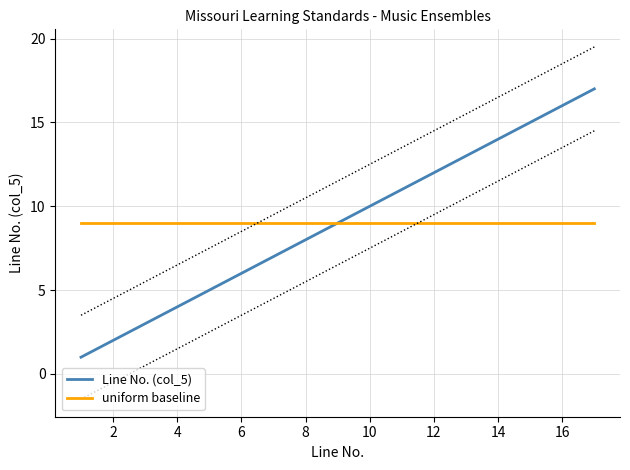

True or false: uniform baseline has a value of 9 at 2.

True